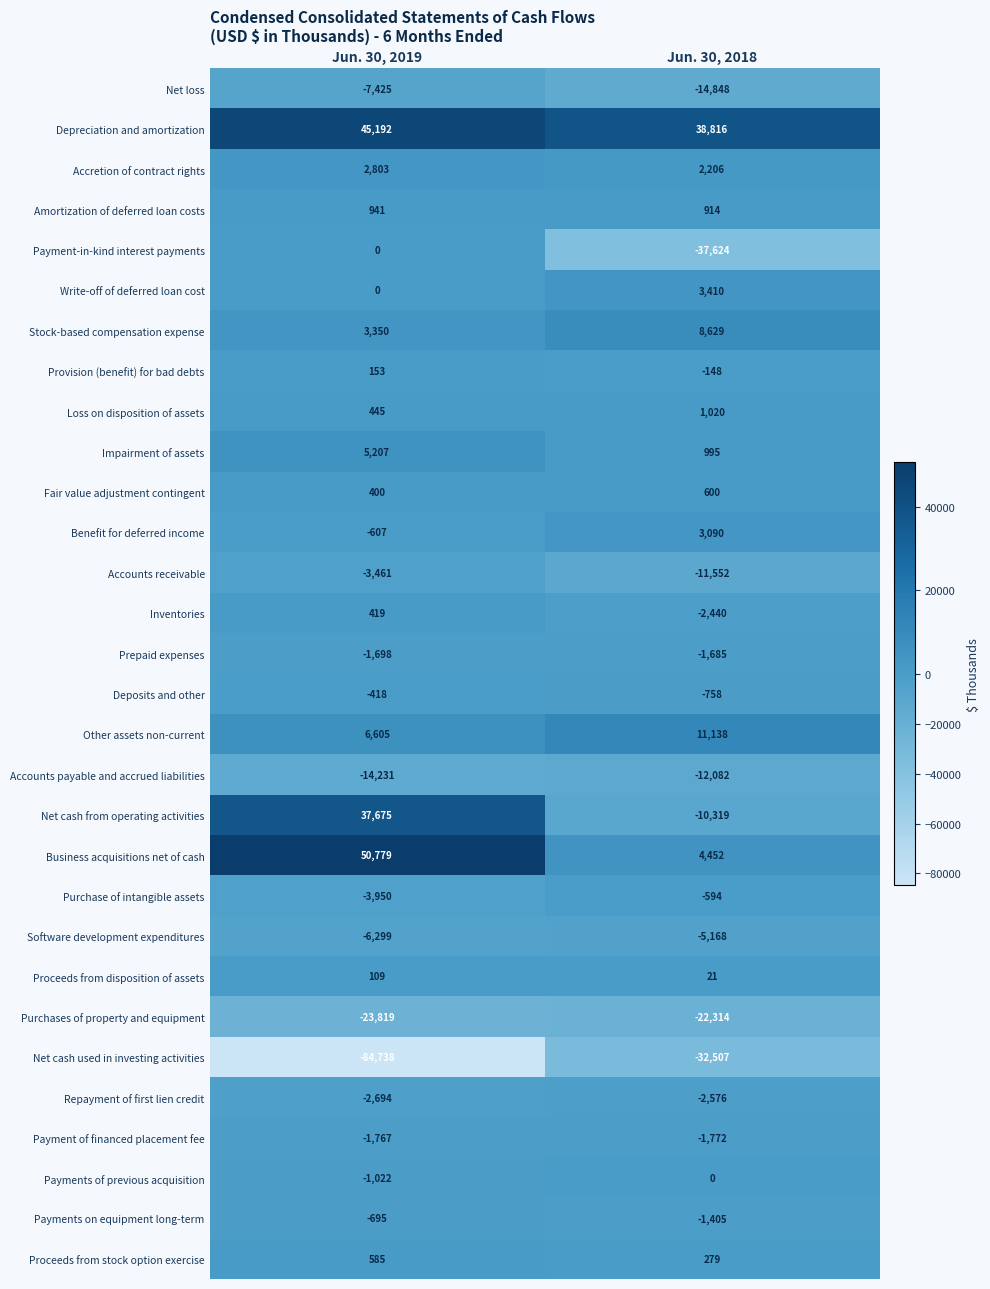

The Software development expenditures series shows -8215 at Jun. 30, 2019. True or false?

False